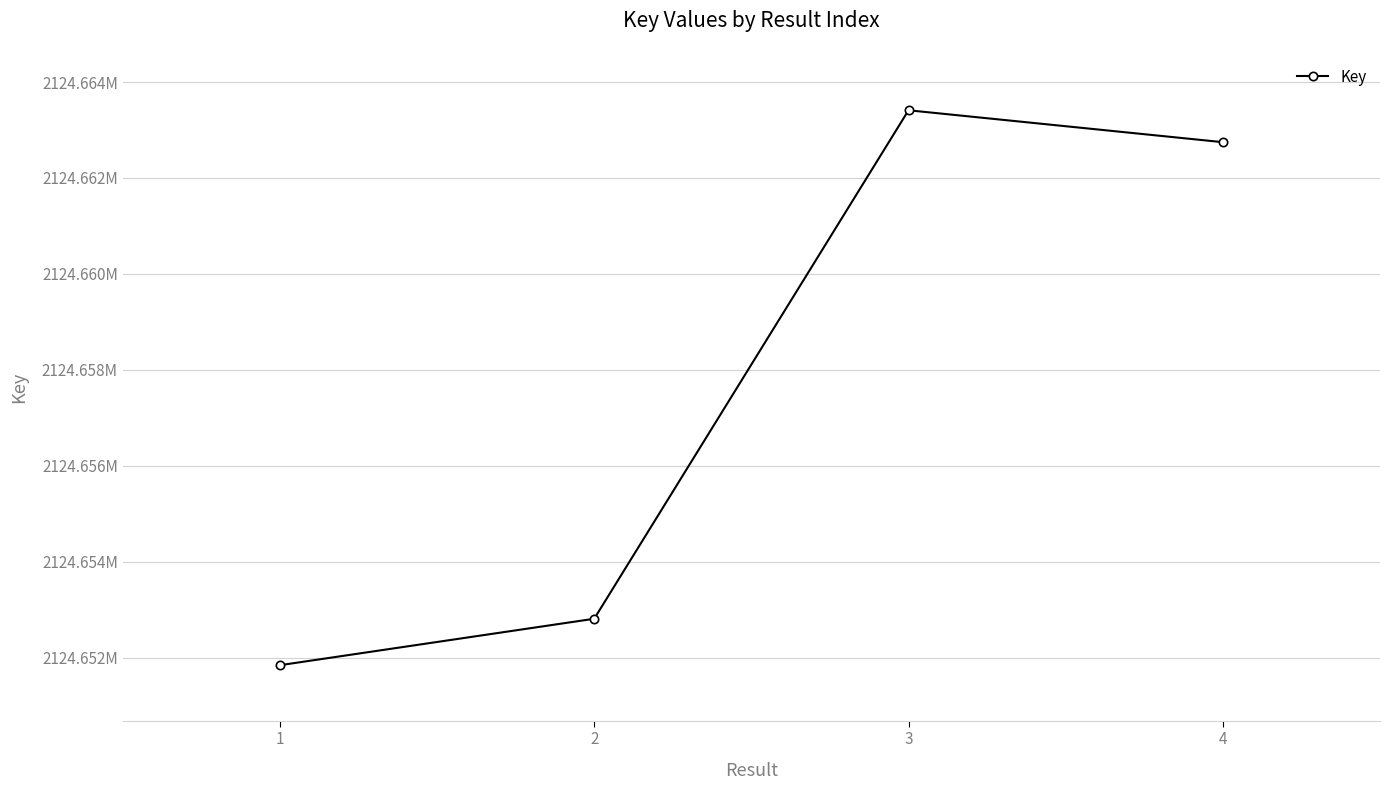

Reading left to right, extract all data points from this chart.

2124651844	2124652812	2124663411	2124662746